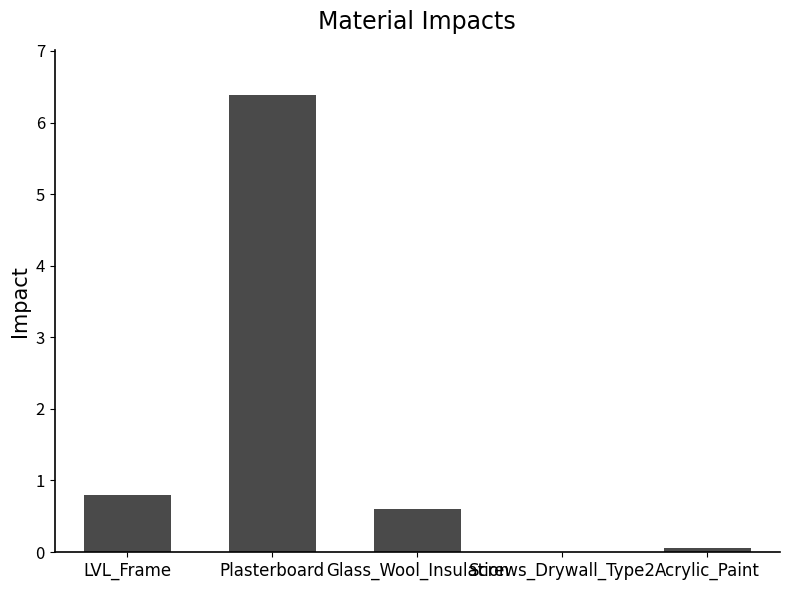

The value at Screws_Drywall_Type2 is 0.0. True or false?

True